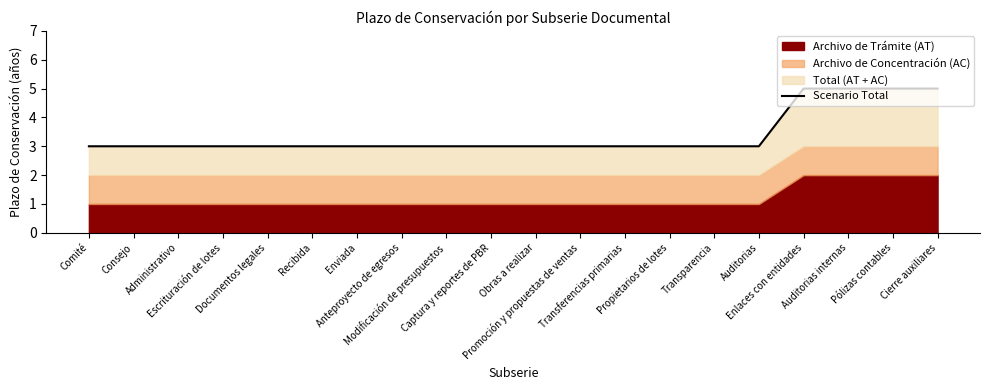

Reading left to right, what are all the values shown in this chart?

3	3	3	3	3	3	3	3	3	3	3	3	3	3	3	3	5	5	5	5